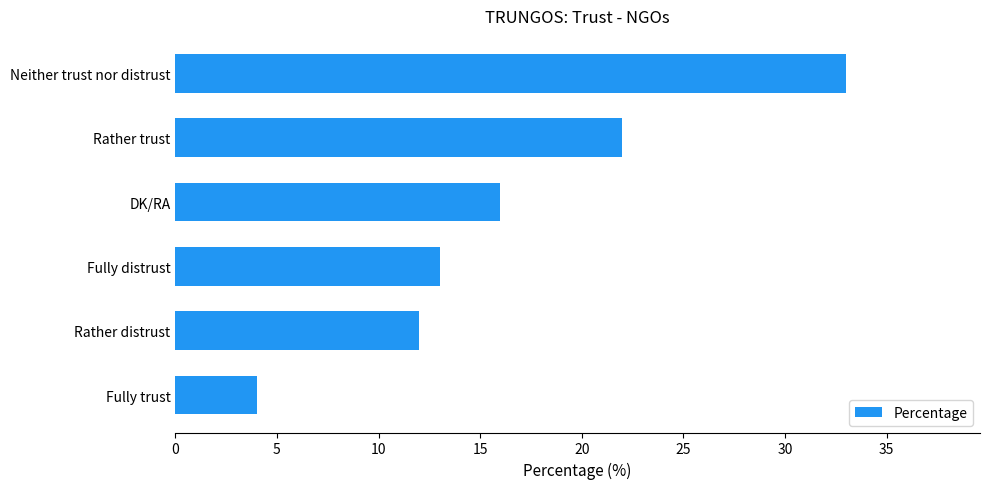

The chart shows a value of 13 at Fully distrust. True or false?

True